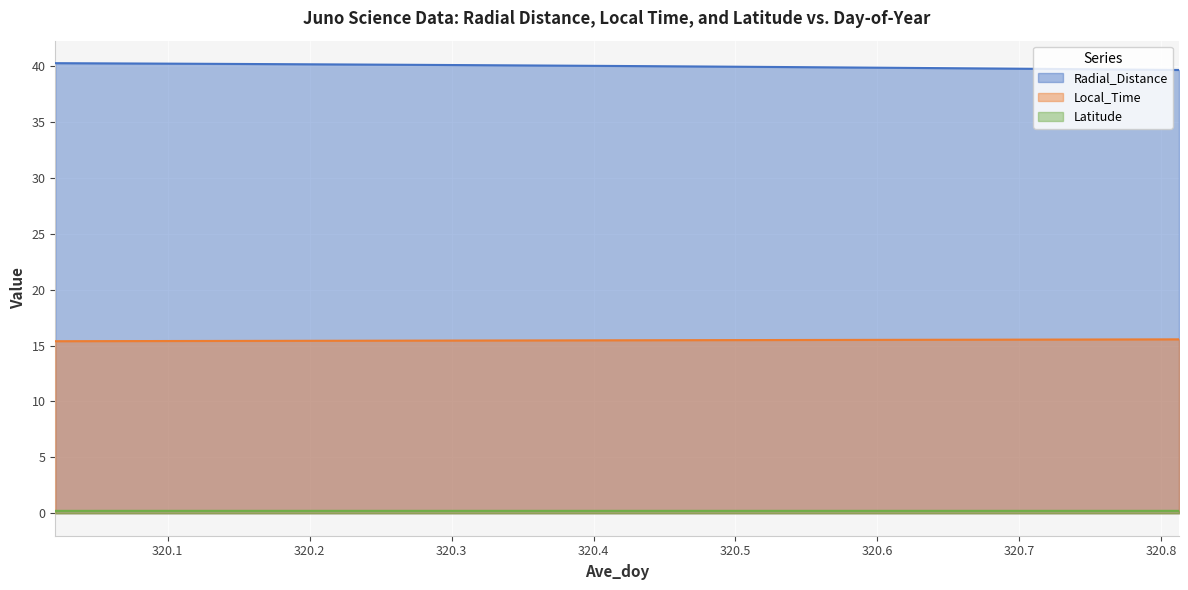

At which label does Radial_Distance reach its minimum?

320.8125